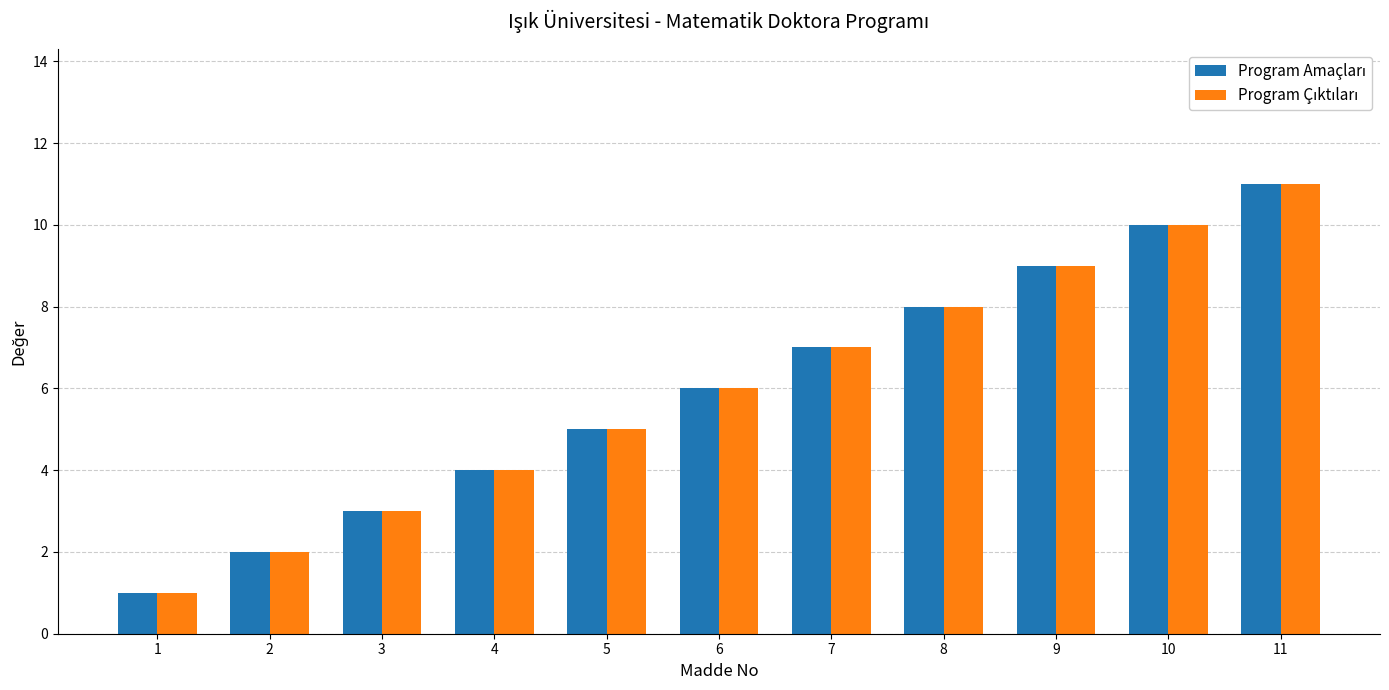

At which category is the sum across all series the highest?

11